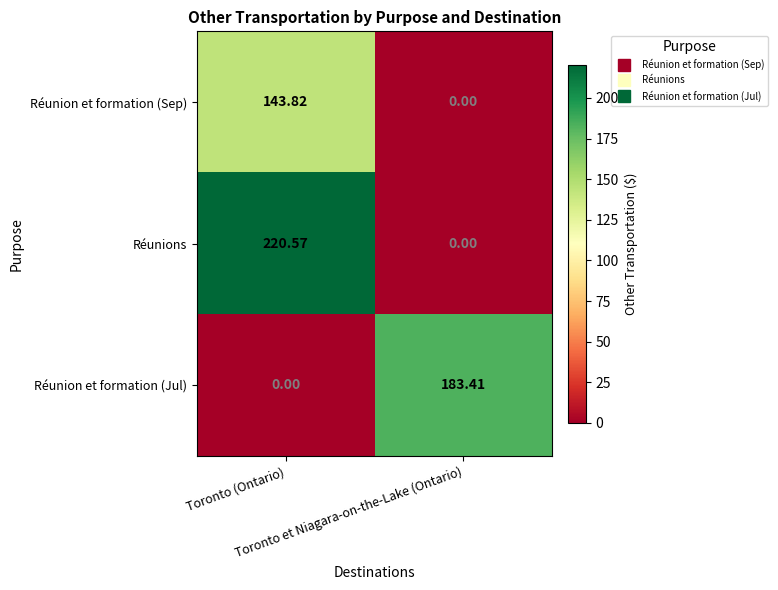

Which series has the widest spread of values?

Réunions